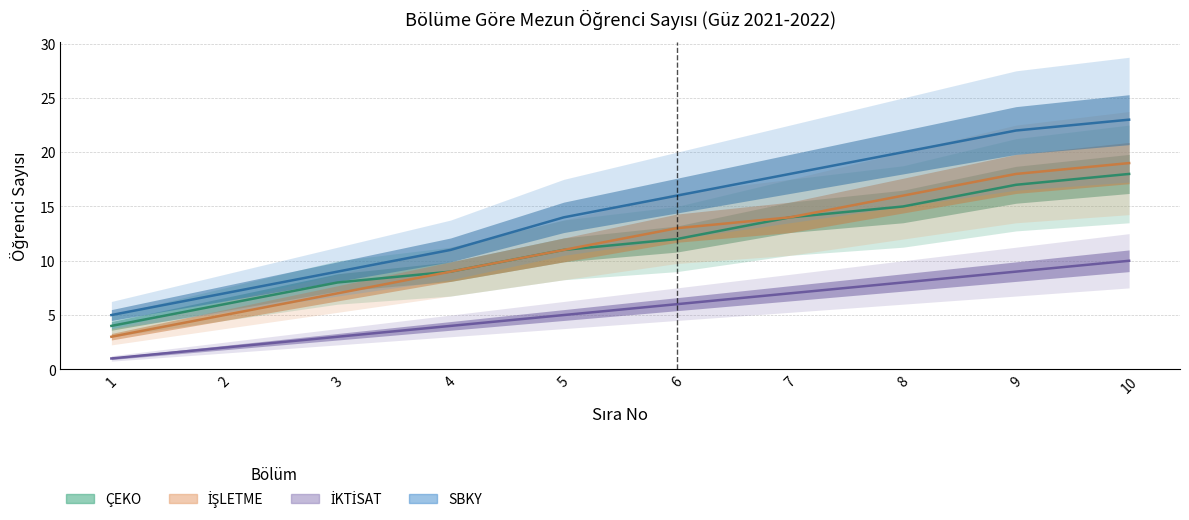

The ÇEKO series shows 8 at 8. True or false?

False